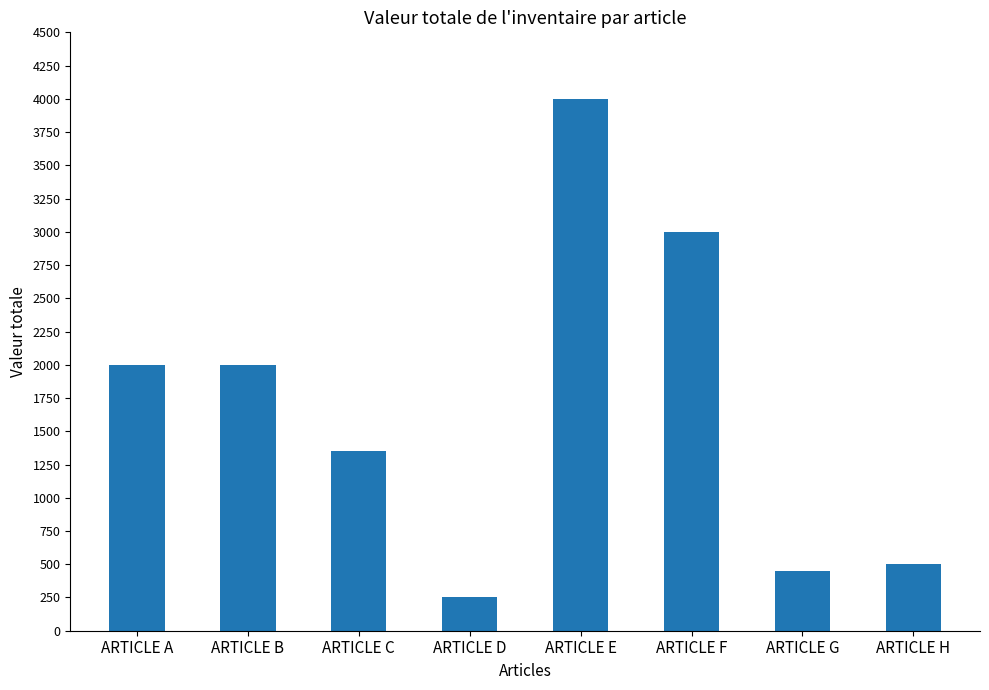

Which has a higher value, ARTICLE G or ARTICLE H?

ARTICLE H